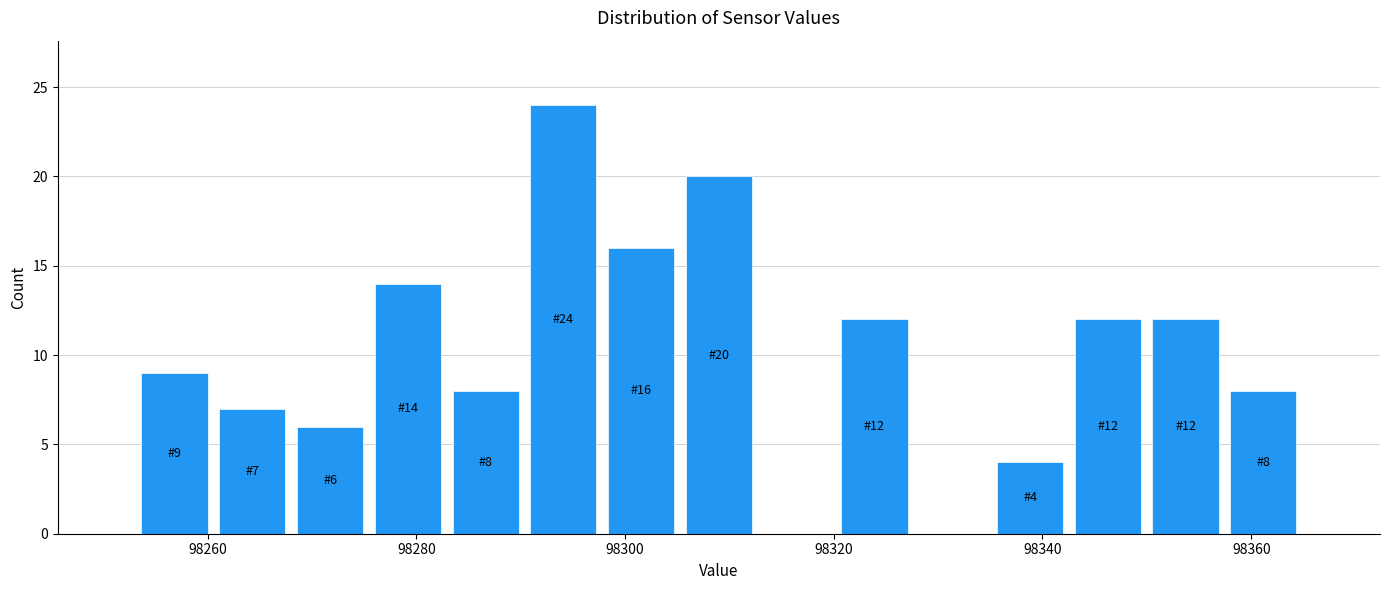

Read against the x-axis, roughly where is the centre of the tallest bar?

98294